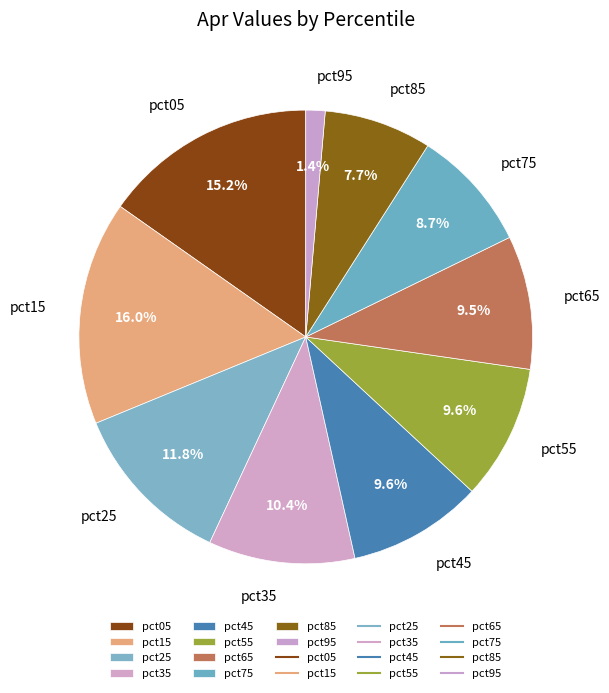

Count the number of slices in the pie.

10